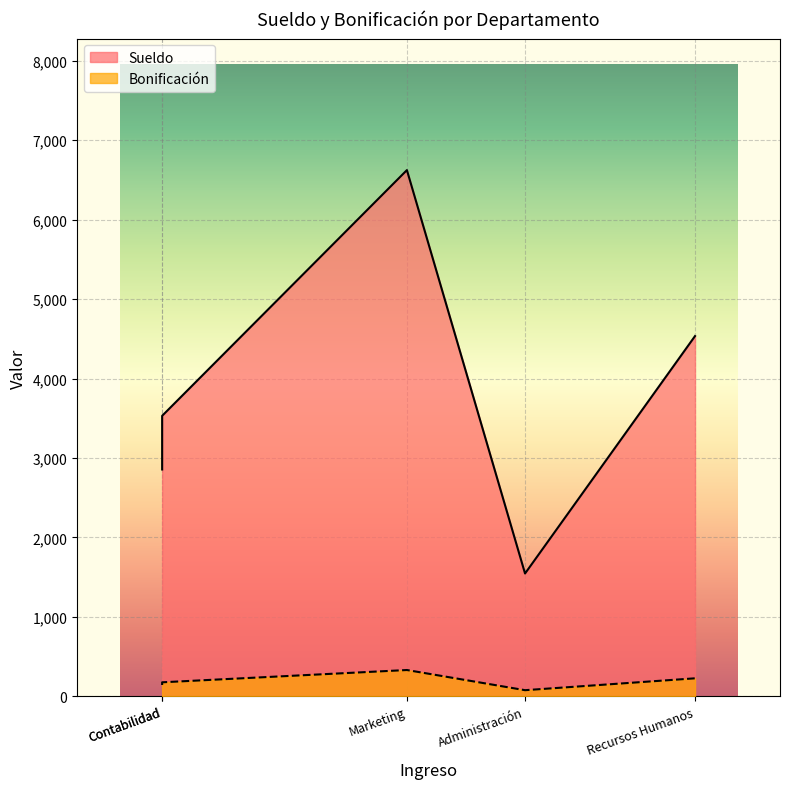

What is the difference between the maximum and second lowest values in the Sueldo series?

3768.3